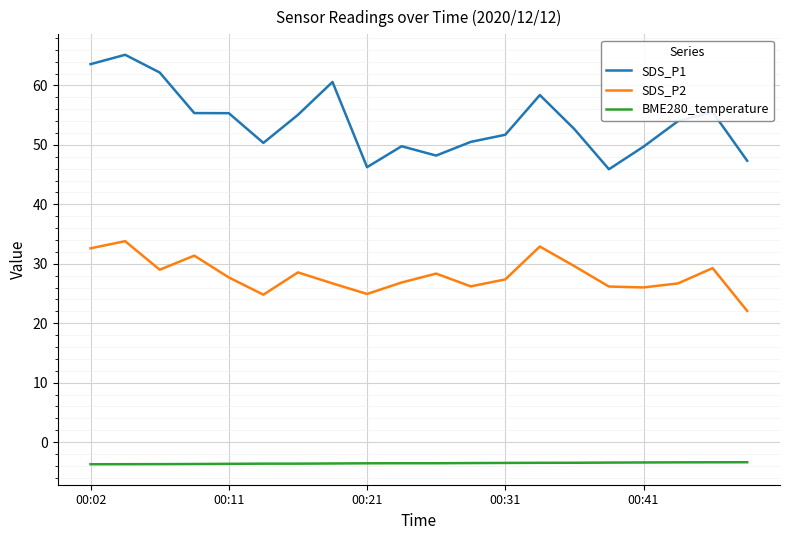

What is the difference between the maximum and minimum values in the SDS_P2 series?

11.7